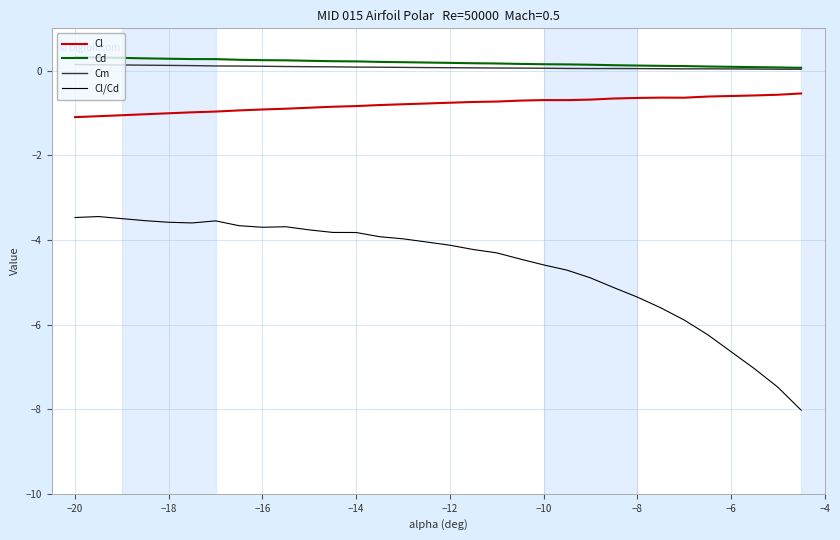

True or false: Cl and Cd cross at least once.

False